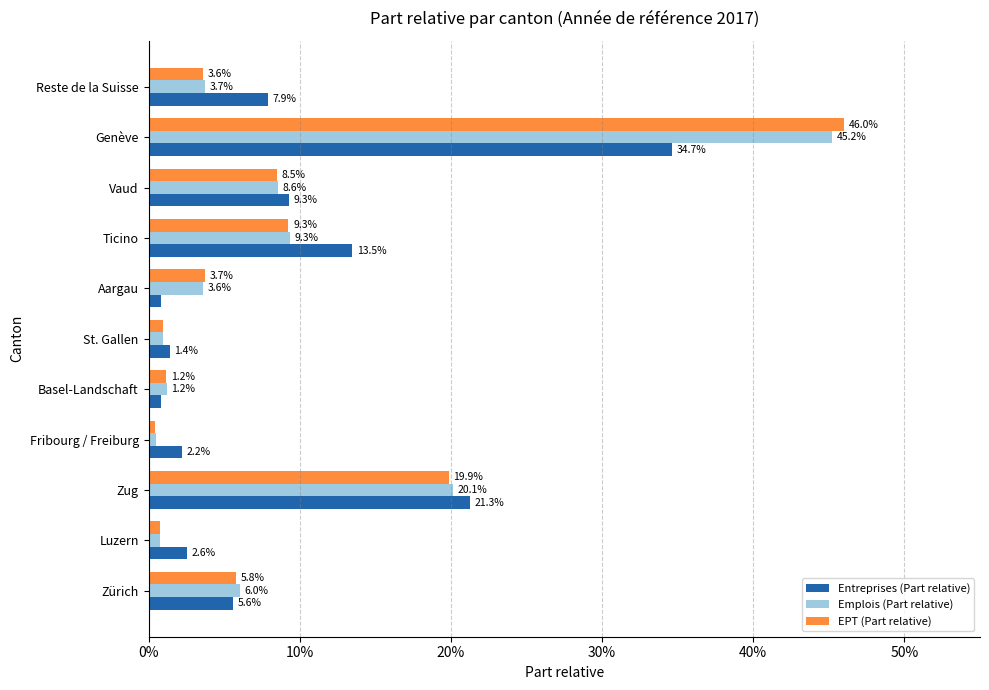

What is the highest value of the EPT (Part relative) series?

46.0